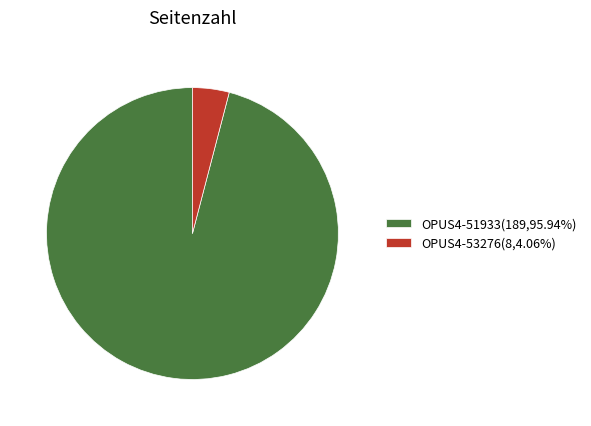

Is OPUS4-53276(8,4.06%) the majority of the pie?

No